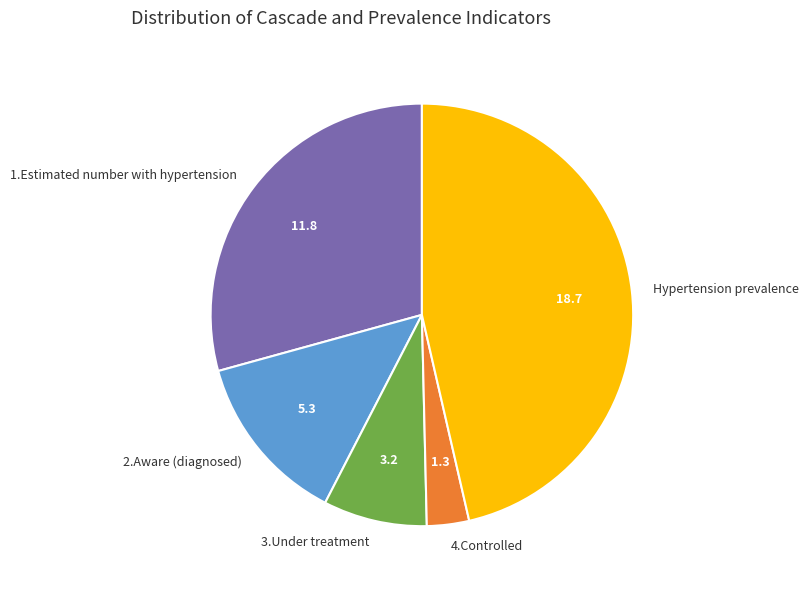

What is the ratio of the value at 3.Under treatment to the value at Hypertension prevalence?

0.2